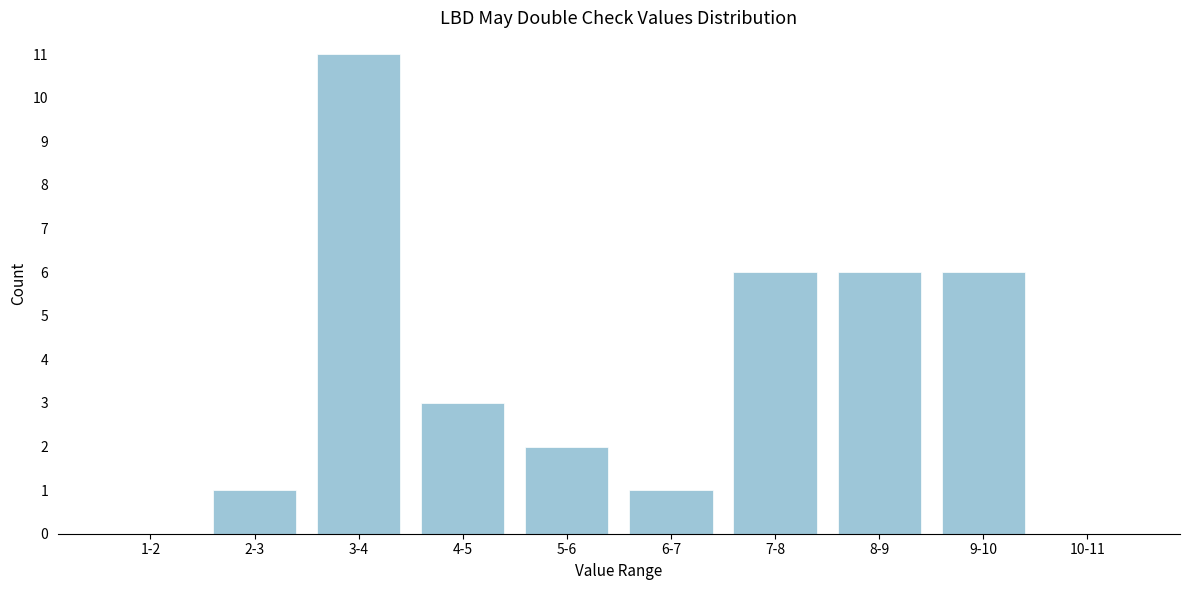

Reading left to right, list all the values displayed in this chart.

1-2=0	2-3=1	3-4=11	4-5=3	5-6=2	6-7=1	7-8=6	8-9=6	9-10=6	10-11=0